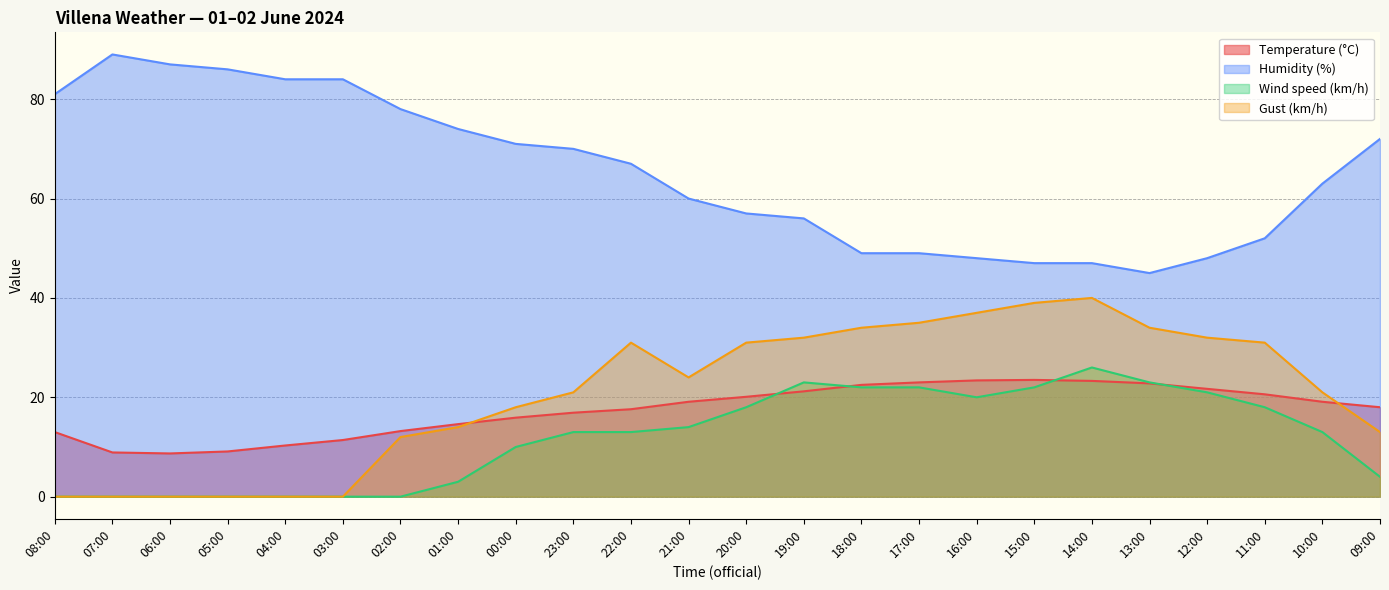

Reading right to left, transcribe all the data shown in this chart.

Temperature (°C): 09:00=18.0	10:00=19.1	11:00=20.6	12:00=21.7	13:00=22.8	14:00=23.3	15:00=23.5	16:00=23.4	17:00=23.0	18:00=22.5	19:00=21.2	20:00=20.1	21:00=19.1	22:00=17.6	23:00=16.9	00:00=15.9	01:00=14.6	02:00=13.2	03:00=11.4	04:00=10.3	05:00=9.1	06:00=8.7	07:00=8.9	08:00=13.0
Humidity (%): 09:00=72.0	10:00=63.0	11:00=52.0	12:00=48.0	13:00=45.0	14:00=47.0	15:00=47.0	16:00=48.0	17:00=49.0	18:00=49.0	19:00=56.0	20:00=57.0	21:00=60.0	22:00=67.0	23:00=70.0	00:00=71.0	01:00=74.0	02:00=78.0	03:00=84.0	04:00=84.0	05:00=86.0	06:00=87.0	07:00=89.0	08:00=81.0
Wind speed (km/h): 09:00=4.0	10:00=13.0	11:00=18.0	12:00=21.0	13:00=23.0	14:00=26.0	15:00=22.0	16:00=20.0	17:00=22.0	18:00=22.0	19:00=23.0	20:00=18.0	21:00=14.0	22:00=13.0	23:00=13.0	00:00=10.0	01:00=3.0	02:00=0.0	03:00=0.0	04:00=0.0	05:00=0.0	06:00=0.0	07:00=0.0	08:00=0.0
Gust (km/h): 09:00=13.0	10:00=21.0	11:00=31.0	12:00=32.0	13:00=34.0	14:00=40.0	15:00=39.0	16:00=37.0	17:00=35.0	18:00=34.0	19:00=32.0	20:00=31.0	21:00=24.0	22:00=31.0	23:00=21.0	00:00=18.0	01:00=14.0	02:00=12.0	03:00=0.0	04:00=0.0	05:00=0.0	06:00=0.0	07:00=0.0	08:00=0.0